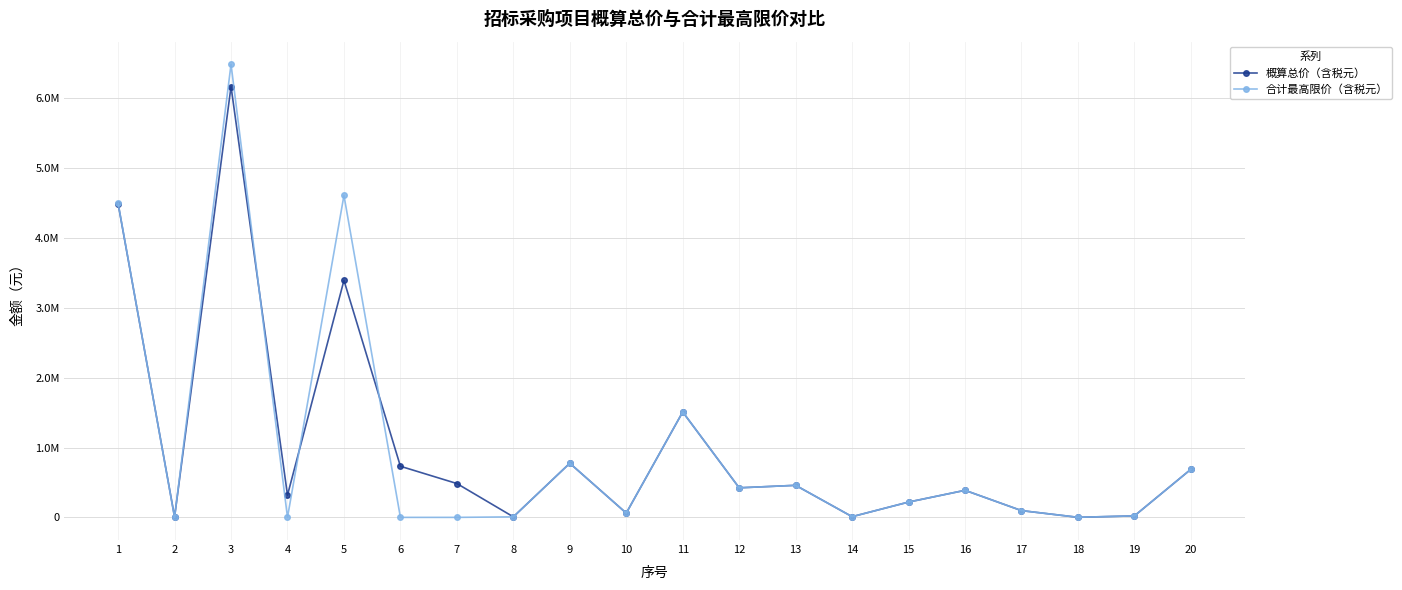

At which category does 合计最高限价（含税元） reach its first local peak?

3